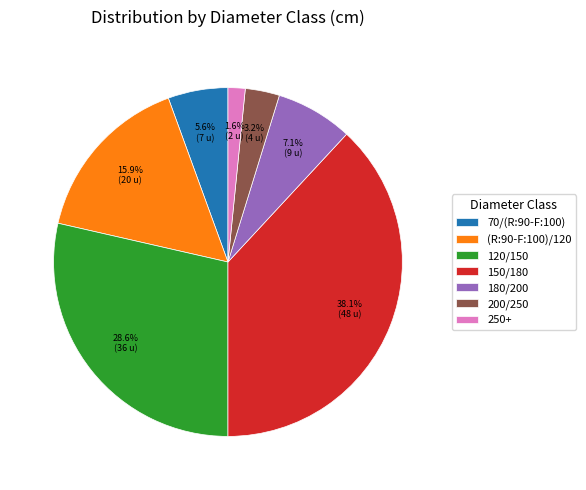

Combined, what portion of the pie is 180/200 and 120/150?

35.7%